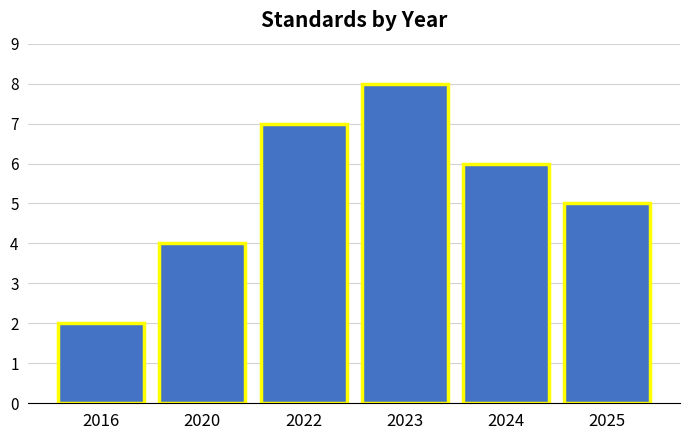

Reading right to left, transcribe all the data shown in this chart.

2025=5	2024=6	2023=8	2022=7	2020=4	2016=2